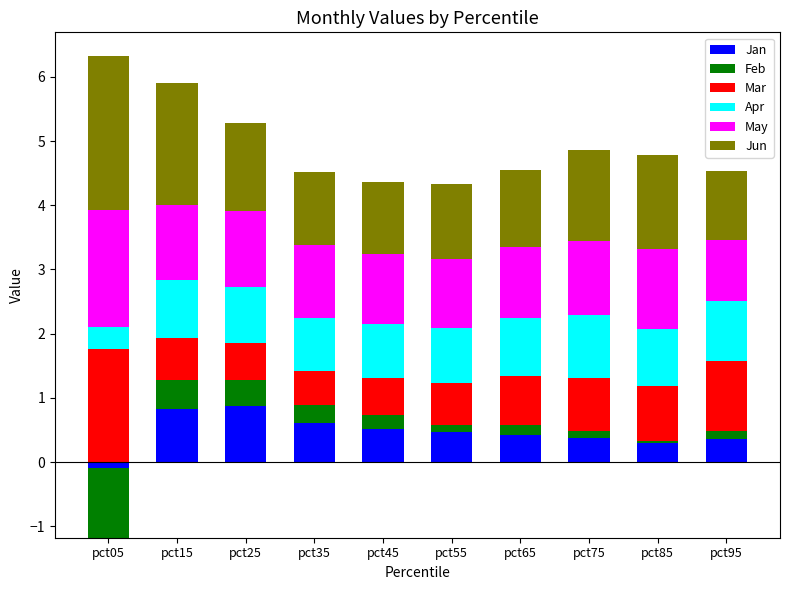

What is the difference between the second highest and minimum values in the Jan series?

0.8